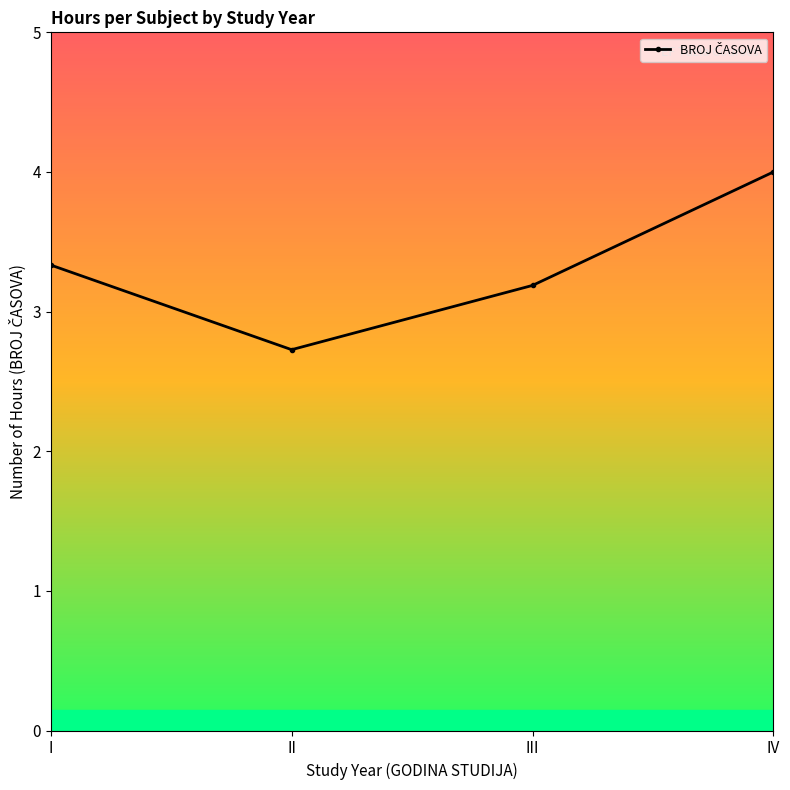

What is the smallest value displayed?

2.7